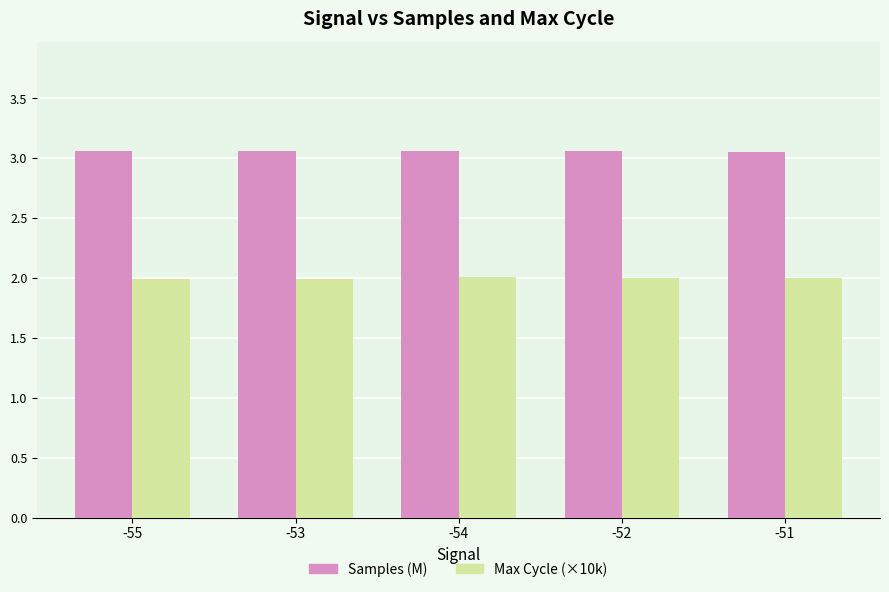

Rank the series at -54 from highest to lowest value.

Samples (M), Max Cycle (×10k)